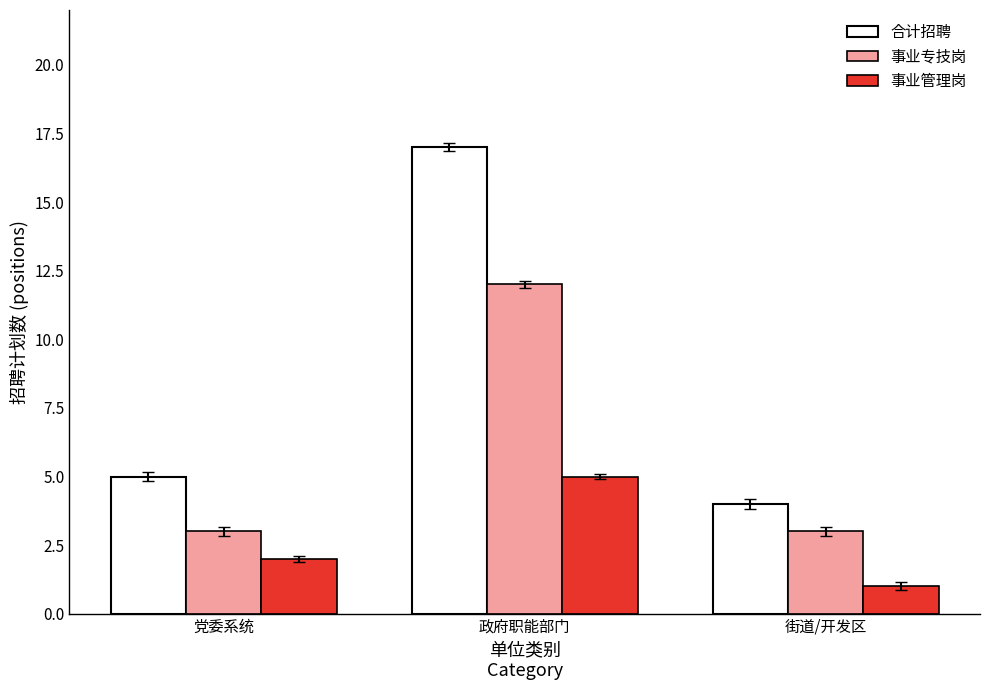

What is the difference between the highest and lowest values at 政府职能部门?

12